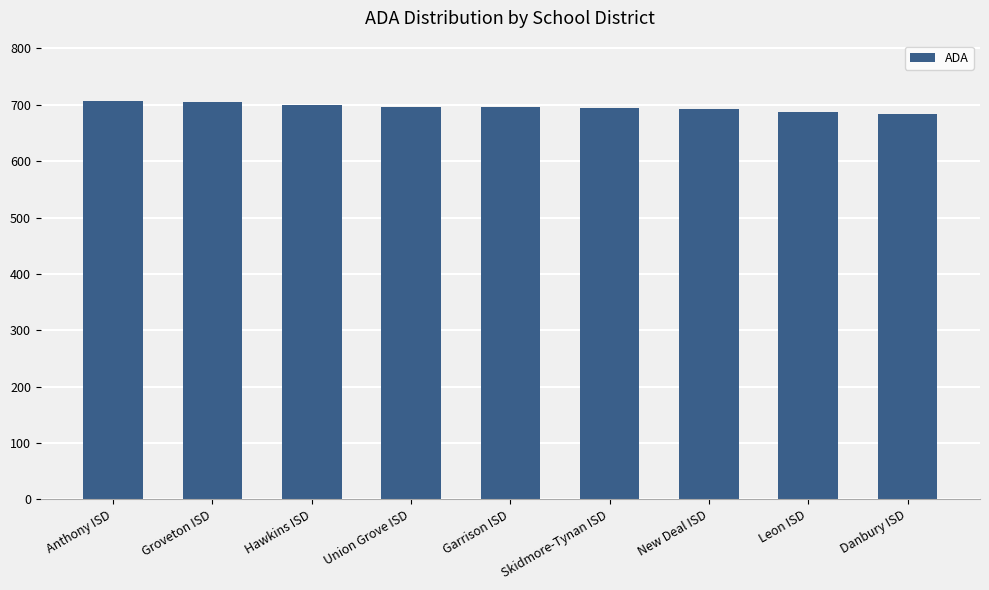

What is the label of the 4th bar from the left?

Union Grove ISD